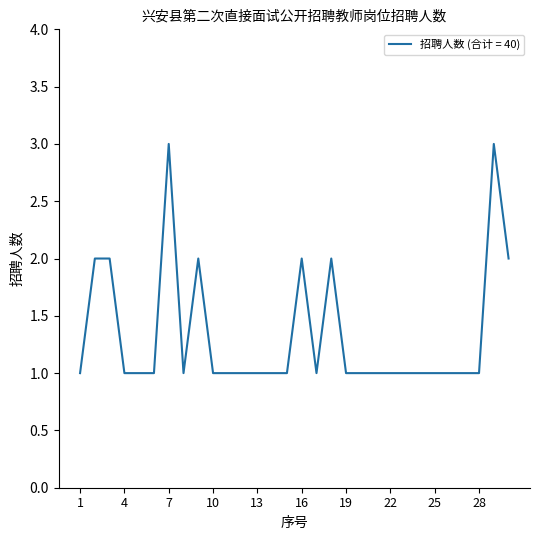

What is the maximum value shown in the chart?

3